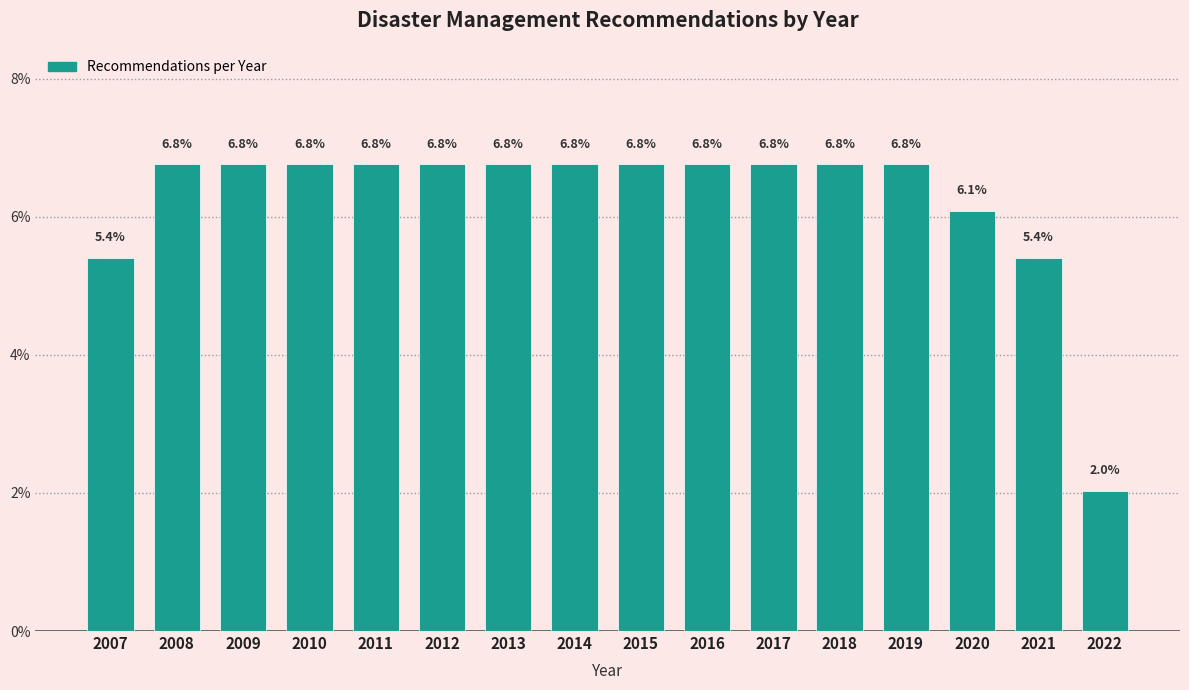

Reading left to right, what are all the values shown in this chart?

5.4	6.8	6.8	6.8	6.8	6.8	6.8	6.8	6.8	6.8	6.8	6.8	6.8	6.1	5.4	2.0